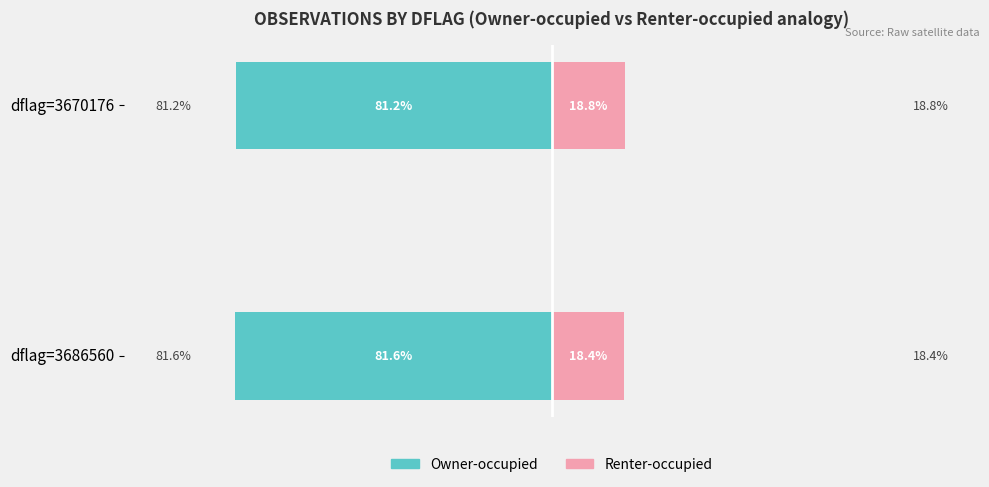

What is the average value of the Owner-occupied series?

-81.4